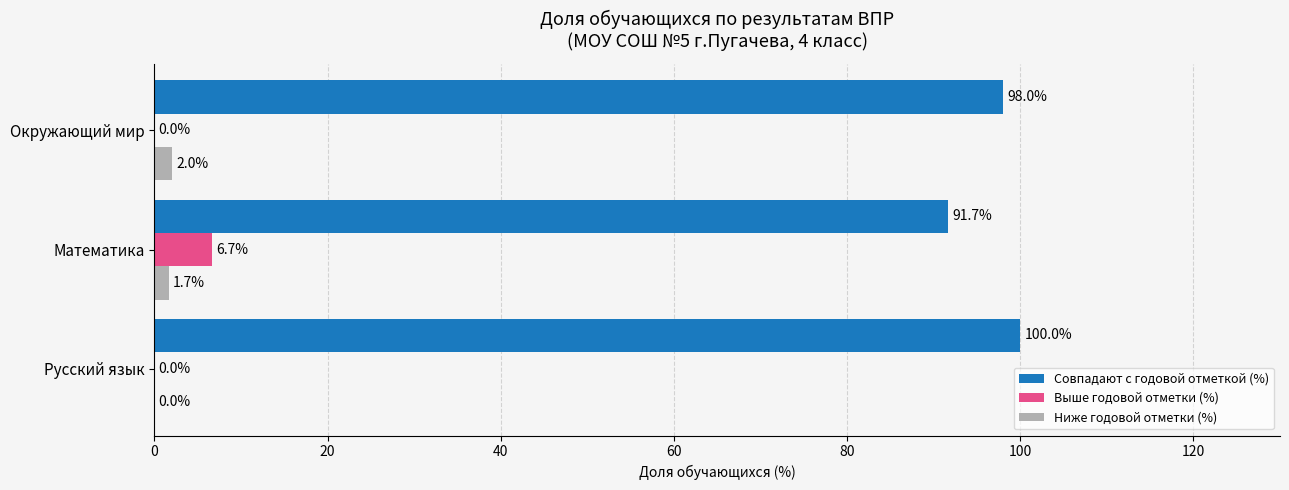

True or false: Совпадают с годовой отметкой (%) has a value of 91.7 at Математика.

True